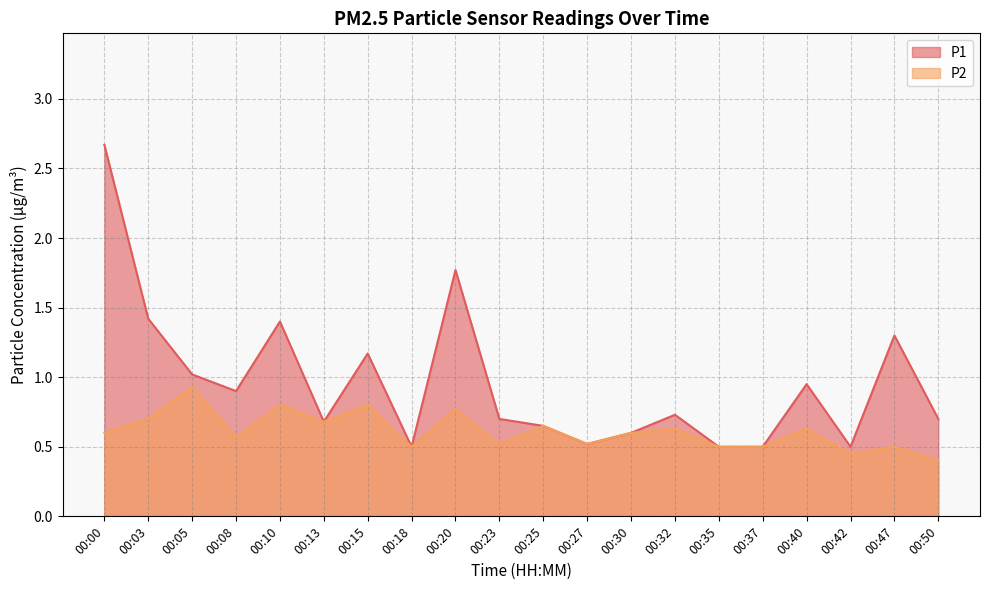

At which label is P1 closest to 1?

00:05